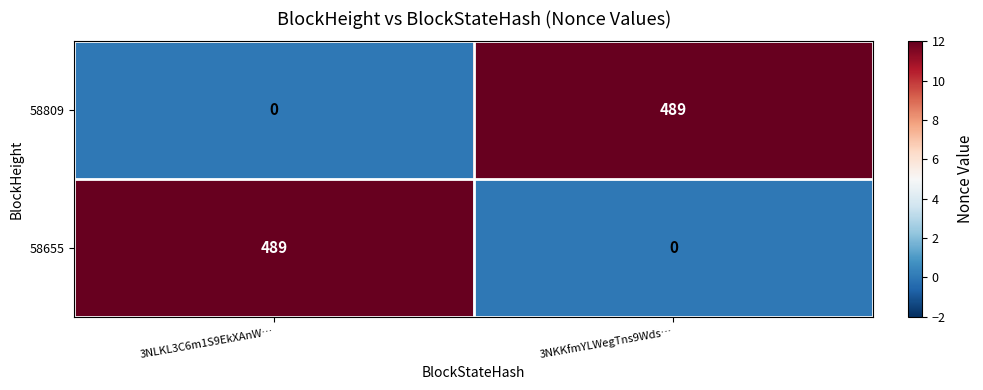

Rank the categories by 58655 value from lowest to highest.

3NKKfmYLWegTns9Wds…, 3NLKL3C6m1S9EkXAnW…